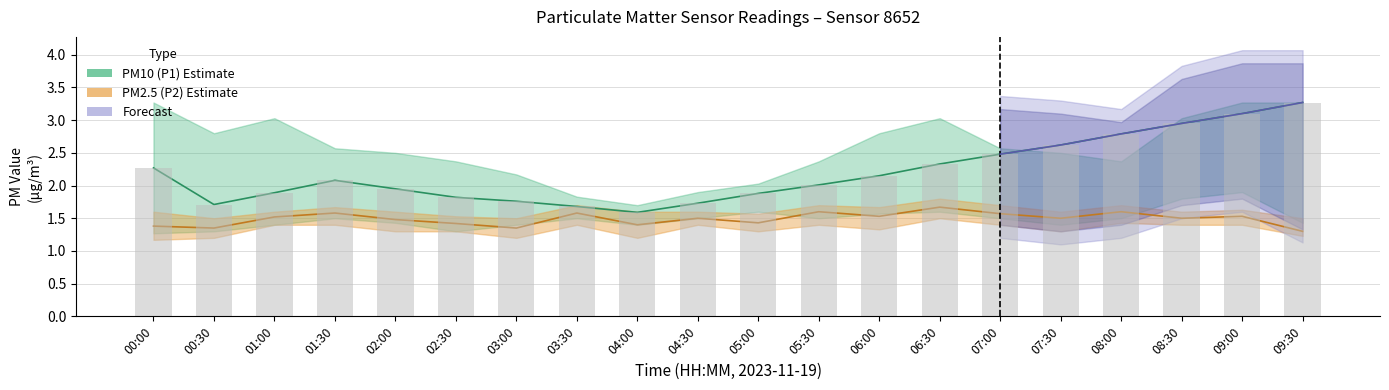

Rank the categories by P2_lower value from highest to lowest.

06:30, 08:00, 01:00, 01:30, 03:30, 04:30, 05:30, 07:00, 08:30, 09:00, 06:00, 02:00, 02:30, 05:00, 07:30, 09:30, 00:30, 03:00, 04:00, 00:00